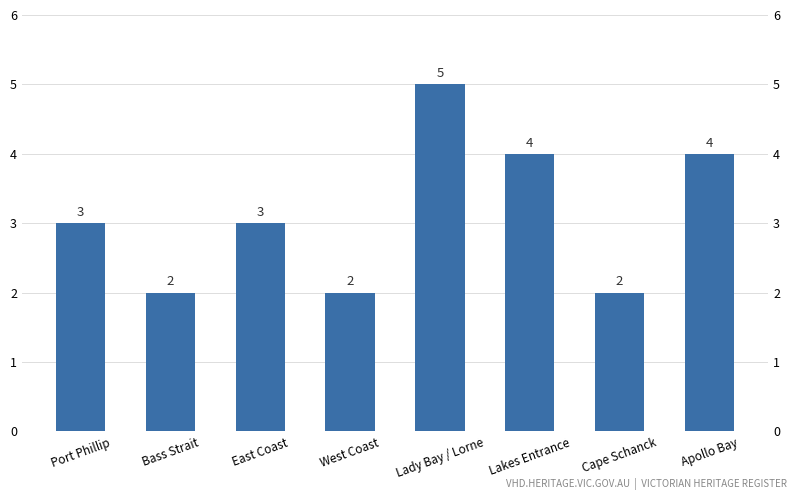

How many categories are shown in the chart?

8